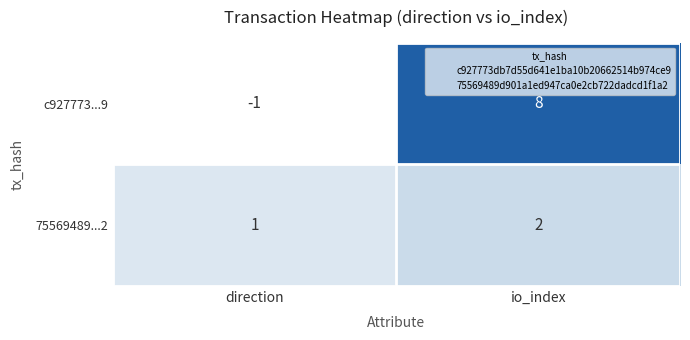

The 75569489...2 series shows 3 at io_index. True or false?

False